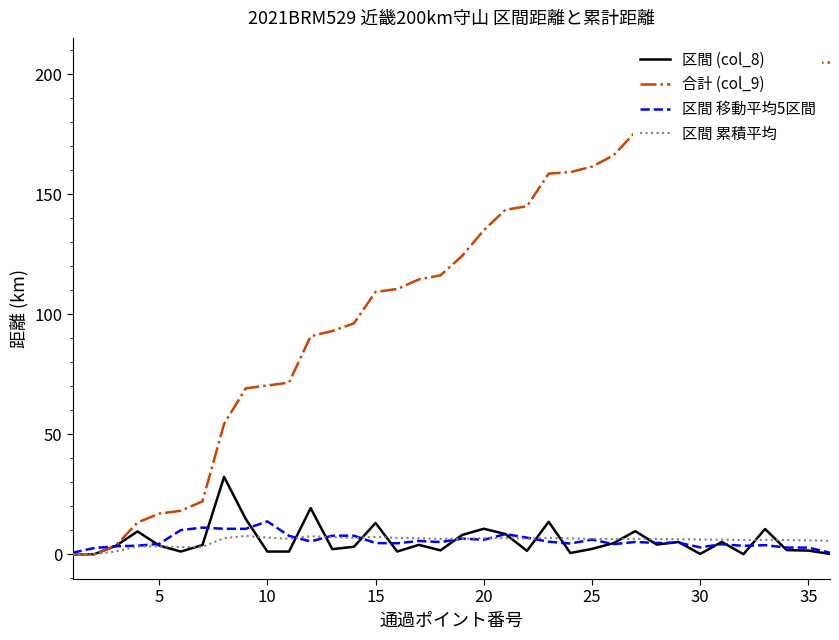

Which series has the widest spread of values?

合計 (col_9)